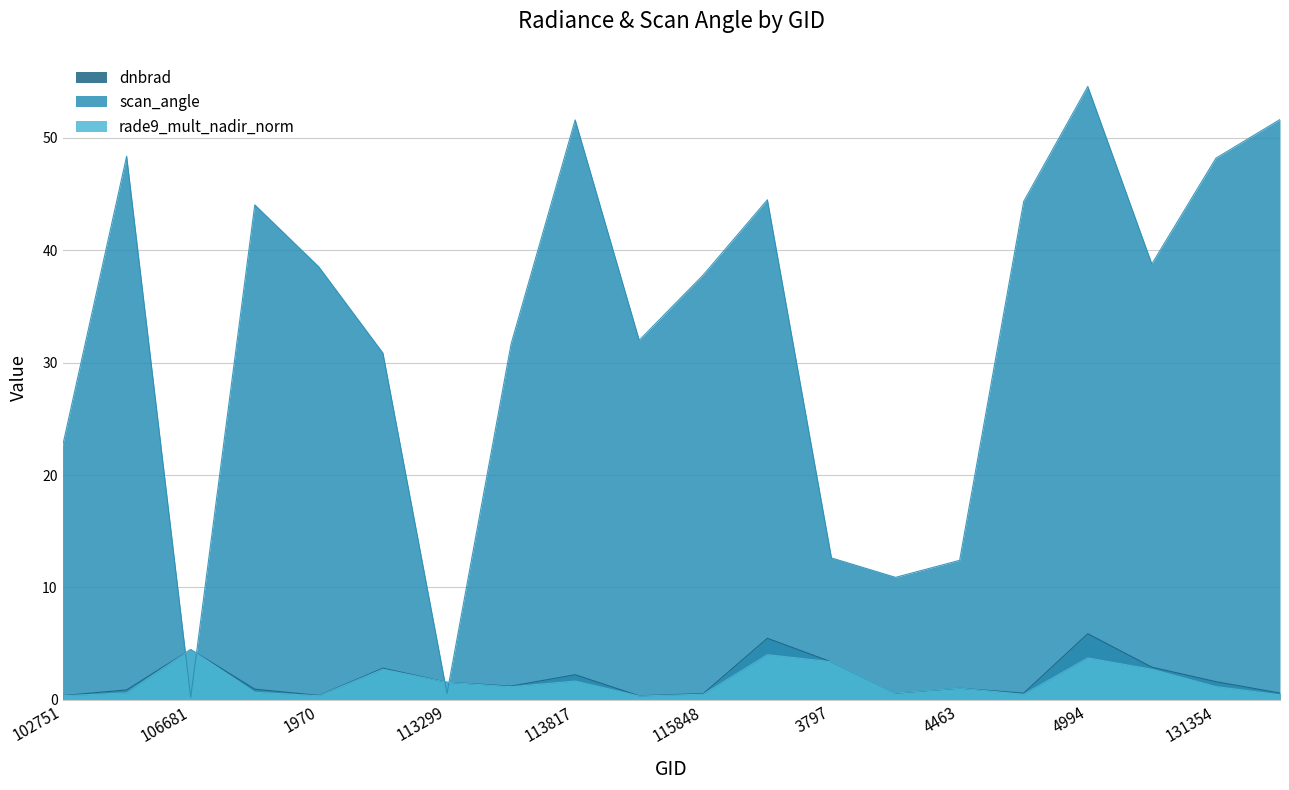

True or false: dnbrad and rade9_mult_nadir_norm intersect in this chart.

True